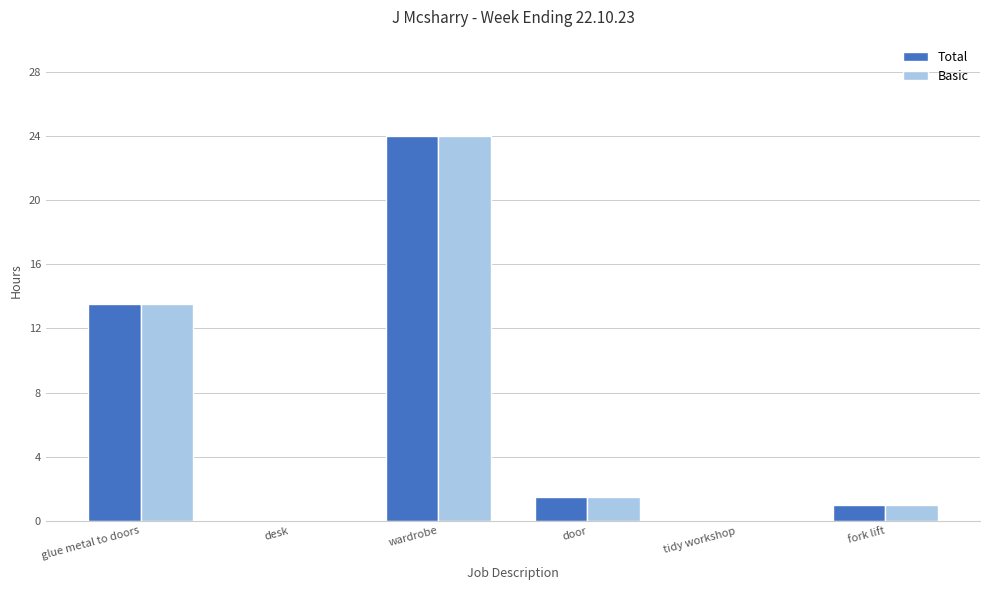

Are the bars horizontal?

No